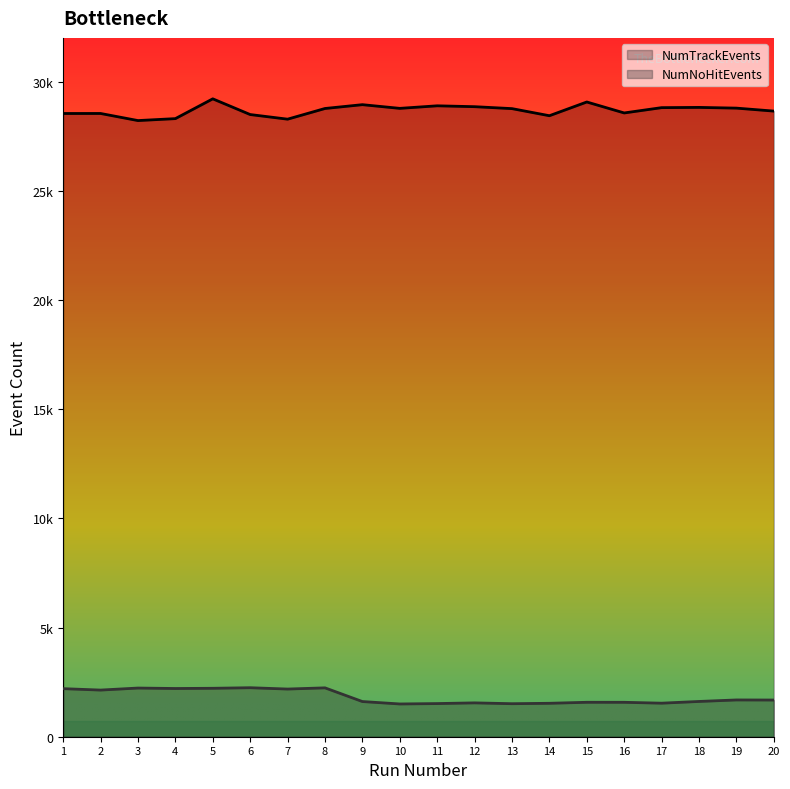

Reading left to right, transcribe all the data shown in this chart.

NumTrackEvents: 1=28538	2=28539	3=28214	4=28303	5=29209	6=28490	7=28278	8=28767	9=28942	10=28773	11=28890	12=28850	13=28761	14=28436	15=29065	16=28563	17=28806	18=28817	19=28784	20=28648
NumNoHitEvents: 1=2201	2=2136	3=2229	4=2208	5=2218	6=2244	7=2183	8=2238	9=1611	10=1500	11=1518	12=1550	13=1512	14=1531	15=1577	16=1576	17=1536	18=1615	19=1684	20=1680